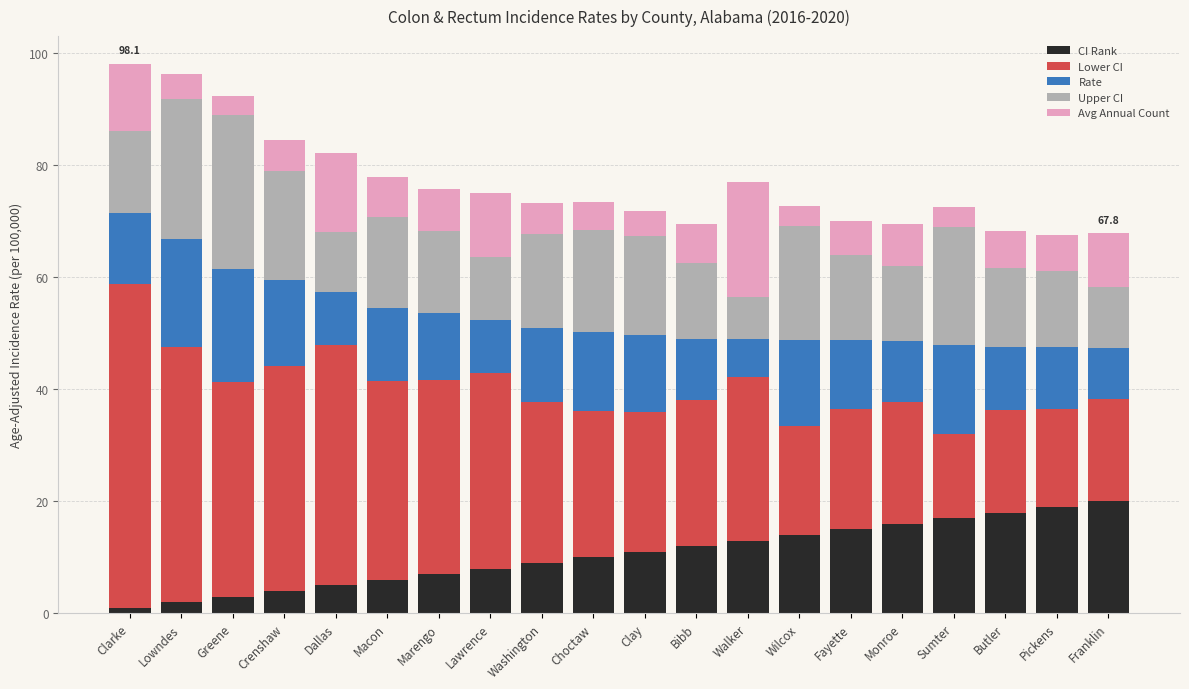

What is the difference between the second highest and second lowest values in the CI Rank series?

17.0